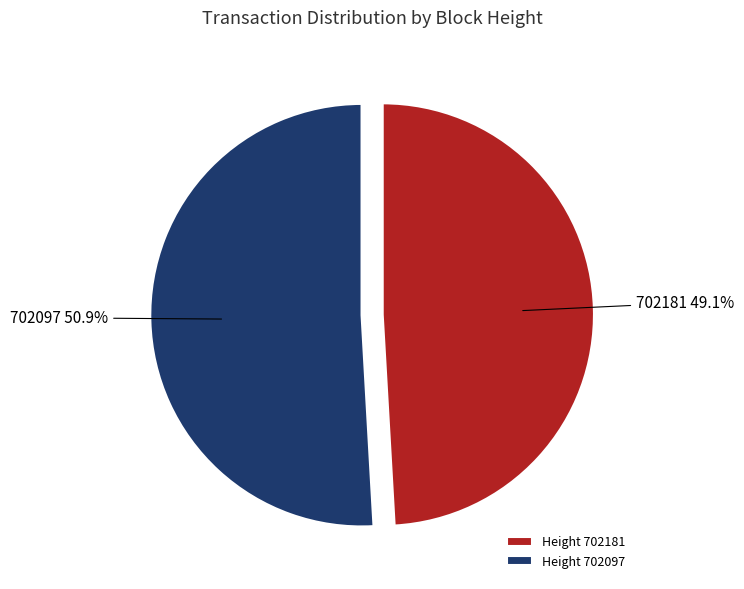

Which category has the smallest portion of the pie?

Height 702181